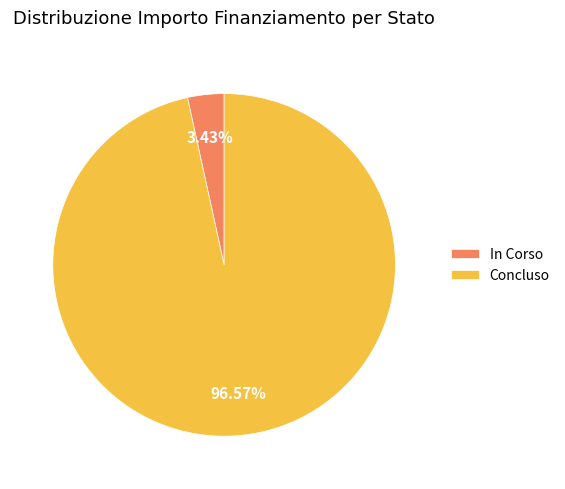

Which has a higher value, Concluso or In Corso?

Concluso